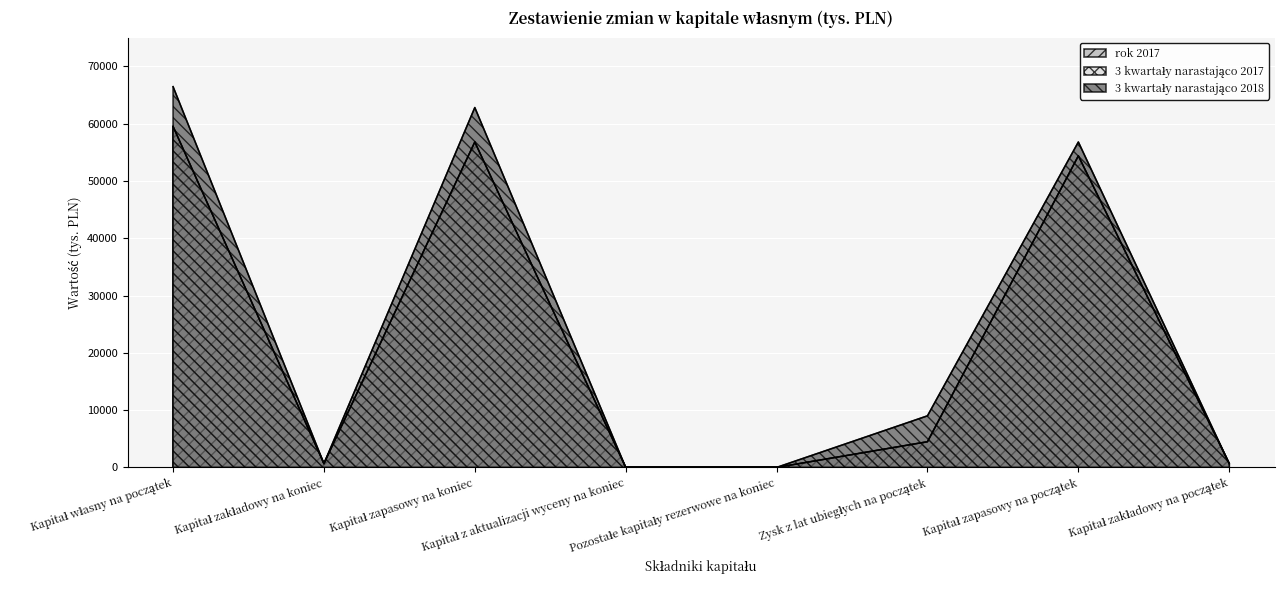

The value of rok 2017 at Kapitał własny na początek is 77485. True or false?

False